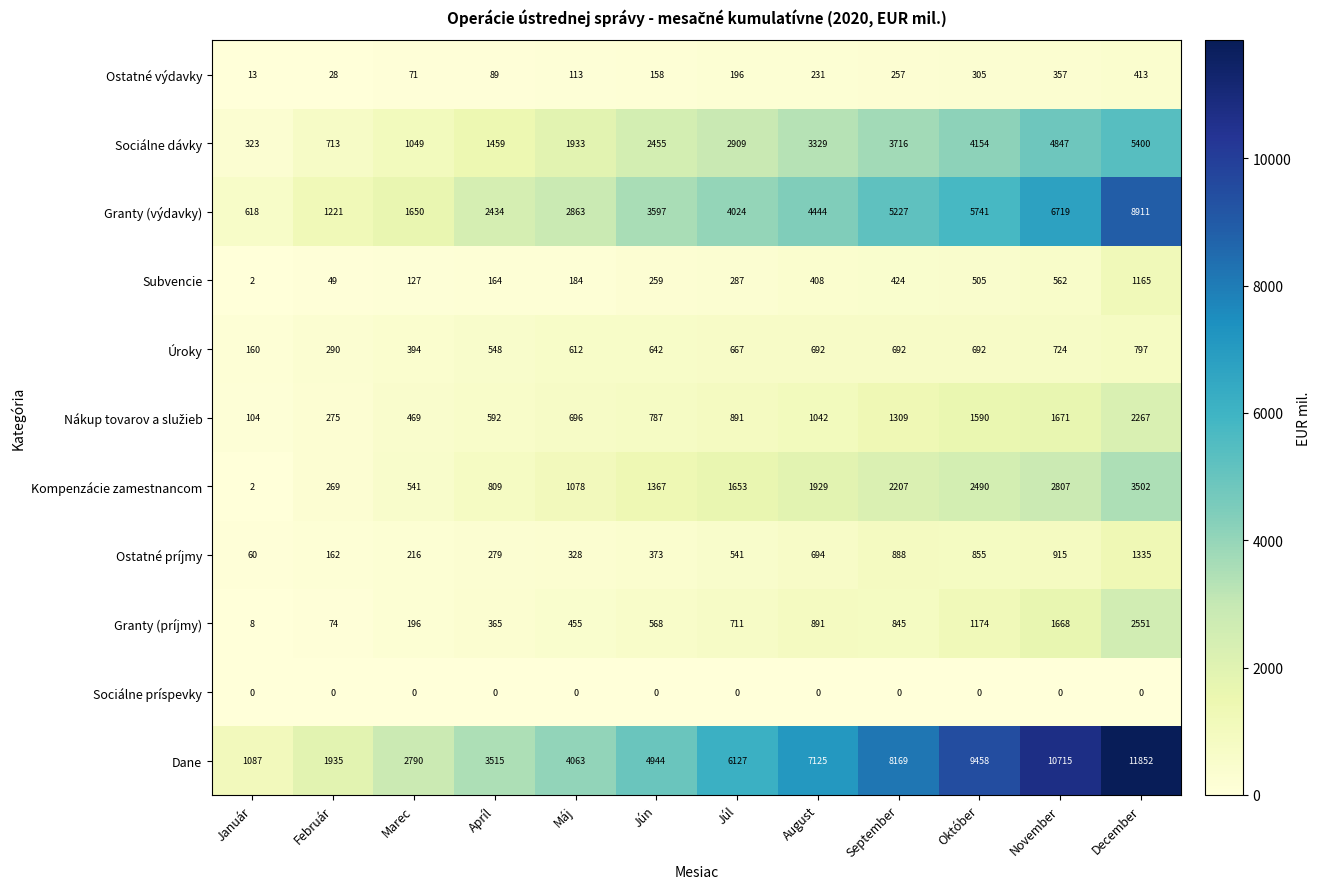

What is the maximum value shown in the chart?

11852